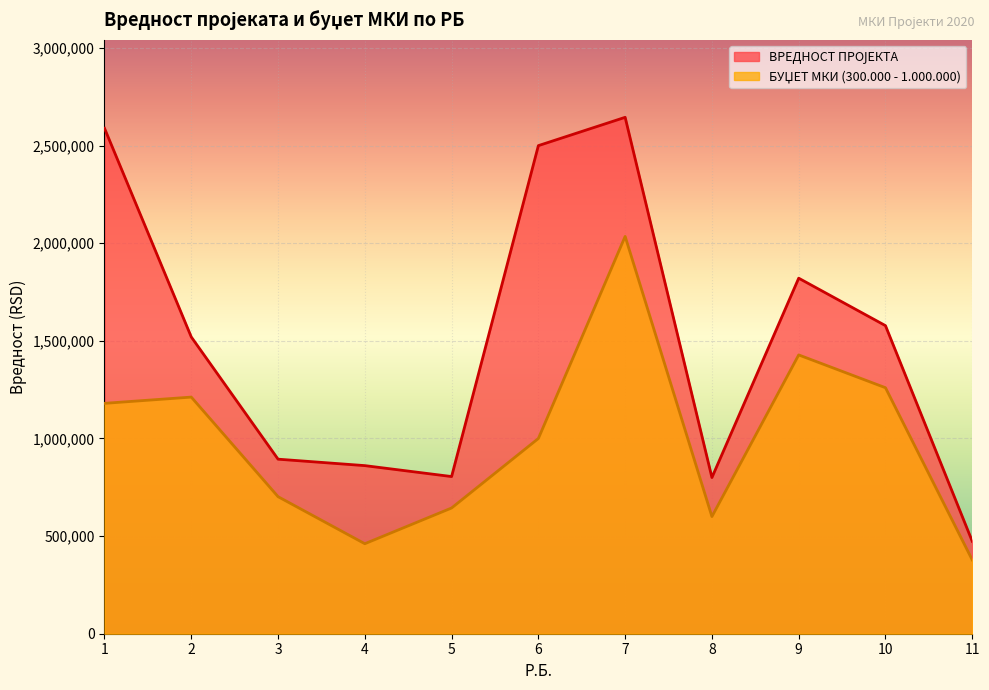

True or false: ВРЕДНОСТ ПРОЈЕКТА and БУЏЕТ МКИ (300.000 - 1.000.000) intersect in this chart.

False